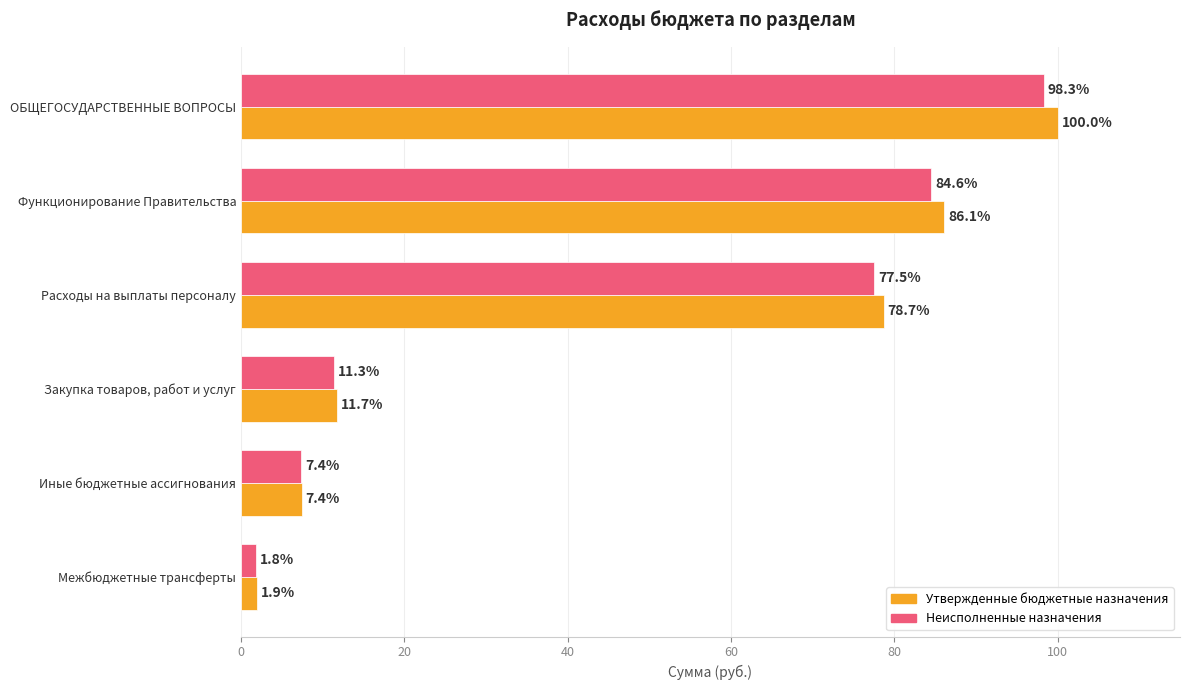

What is the difference between the maximum and minimum values in the Утвержденные бюджетные назначения series?

98.1